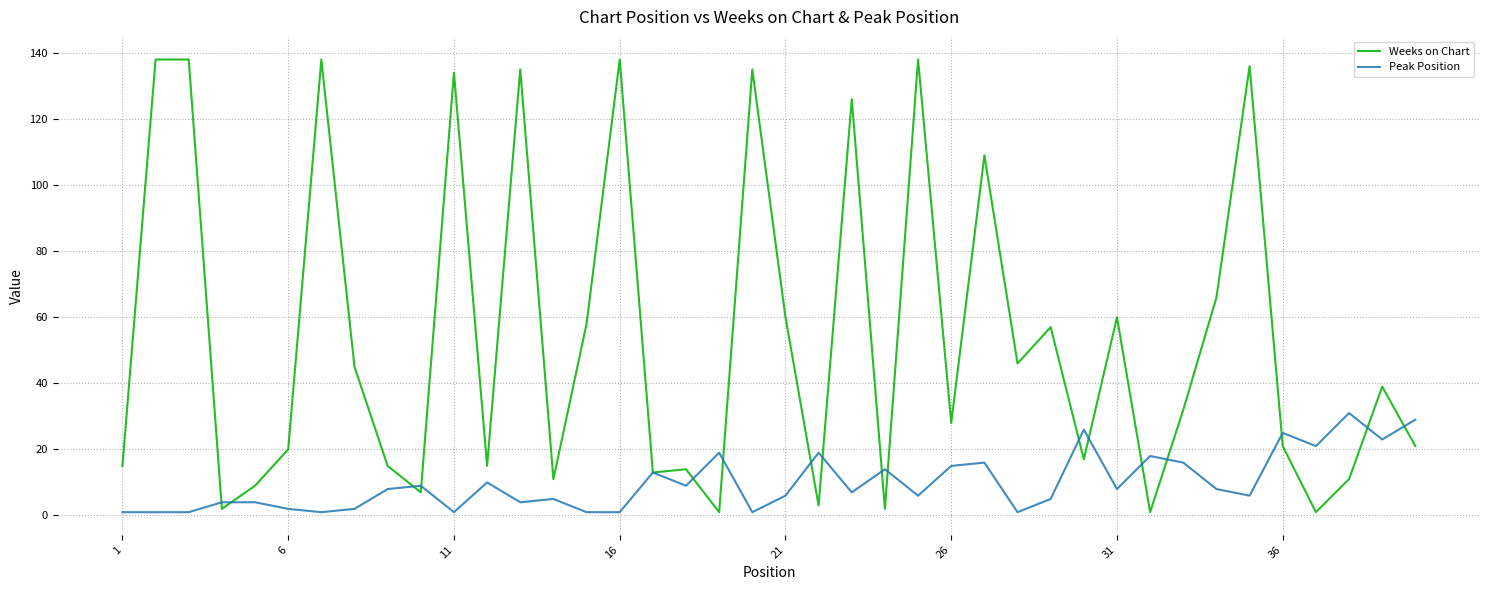

What is the greatest value displayed?

138